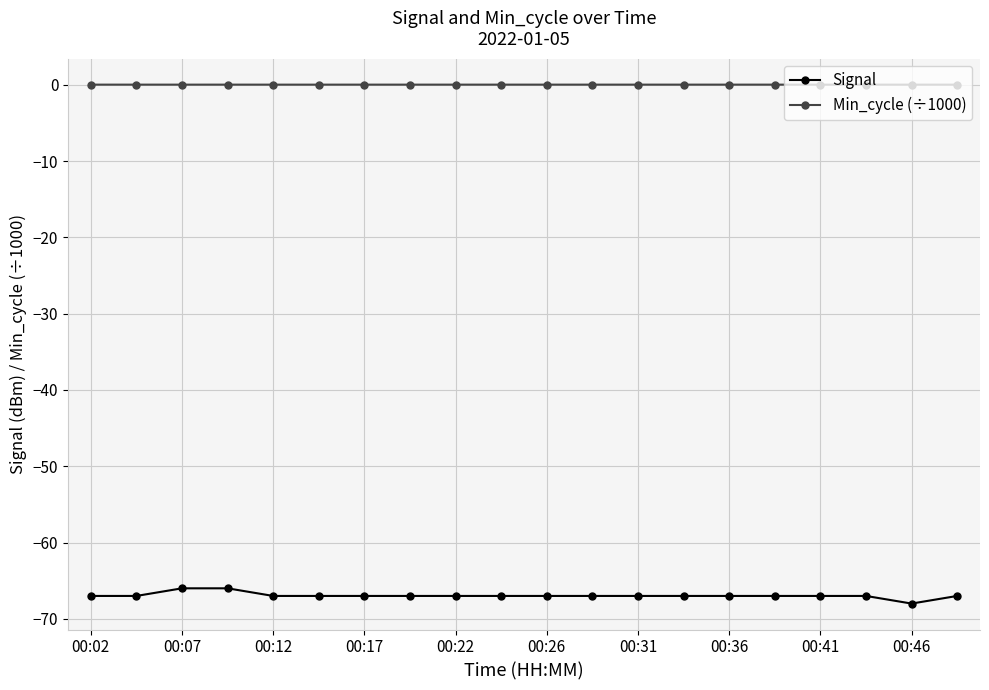

What is the maximum value for Signal?

-66.0